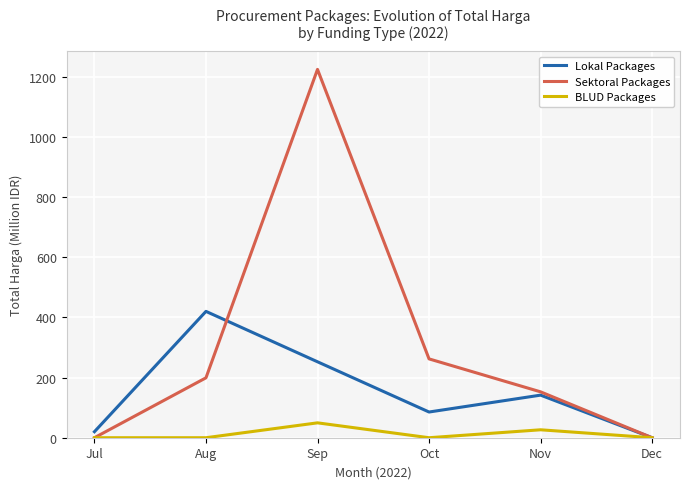

What are all the series names shown in the legend?

Lokal Packages, Sektoral Packages, BLUD Packages